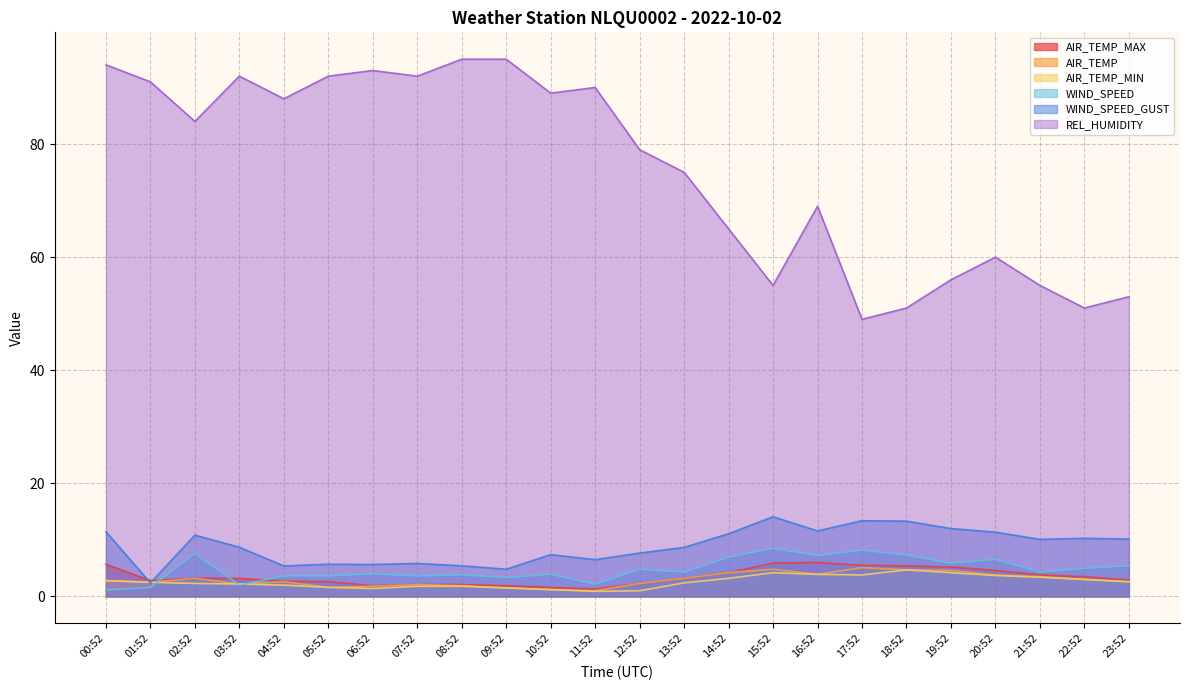

What are all the series names shown in the legend?

AIR_TEMP_MAX, AIR_TEMP, AIR_TEMP_MIN, WIND_SPEED, WIND_SPEED_GUST, REL_HUMIDITY